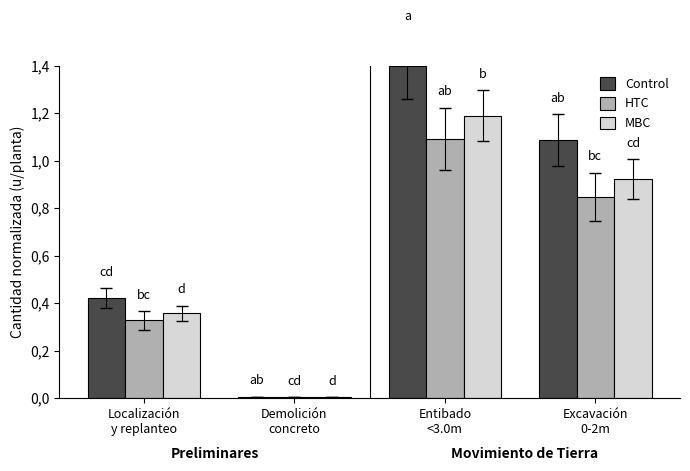

What is the label of the 2nd bar from the right?

Entibado
<3.0m